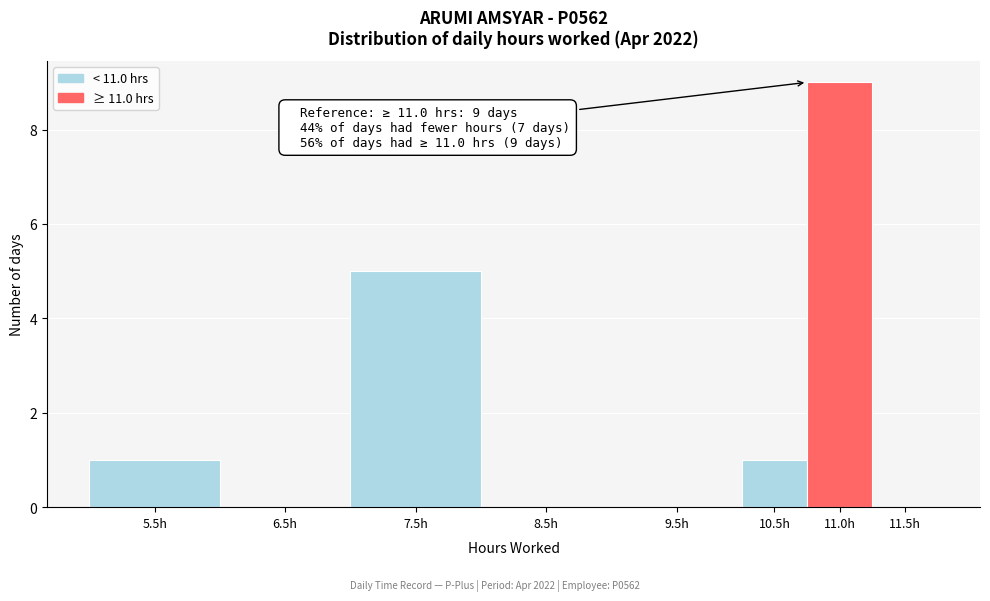

Reading left to right, list all the values displayed in this chart.

5.5h=1	6.5h=0	7.5h=5	8.5h=0	9.5h=0	10.5h=1	11.0h=9	11.5h=0